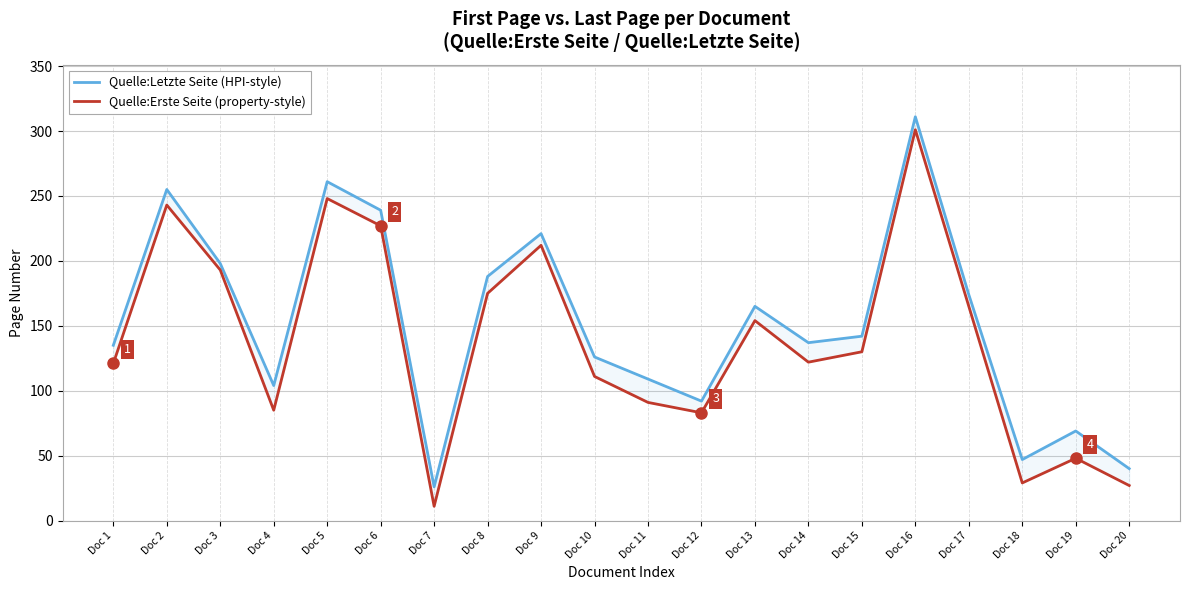

At which label does Quelle:Erste Seite (property-style) first exceed 130?

Doc 2